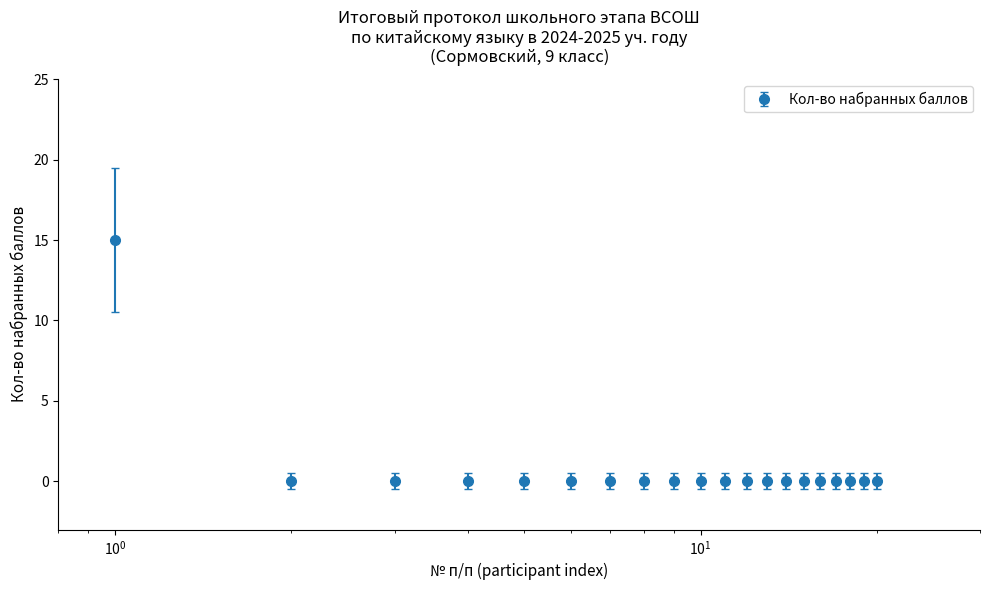

What is the difference between the maximum and second lowest values?

15